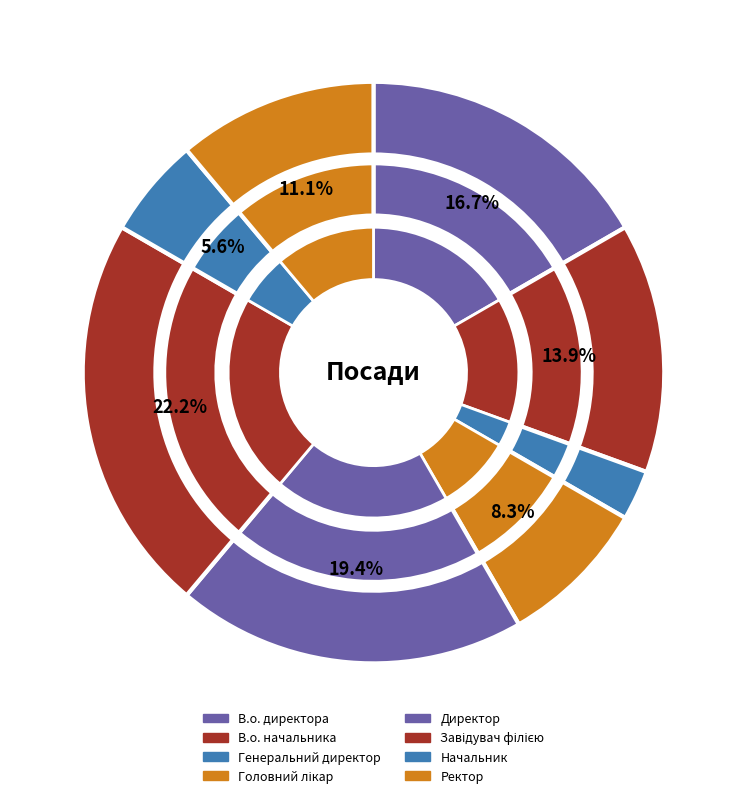

To the nearest percent, what percentage of the pie is В.о. начальника?

14%